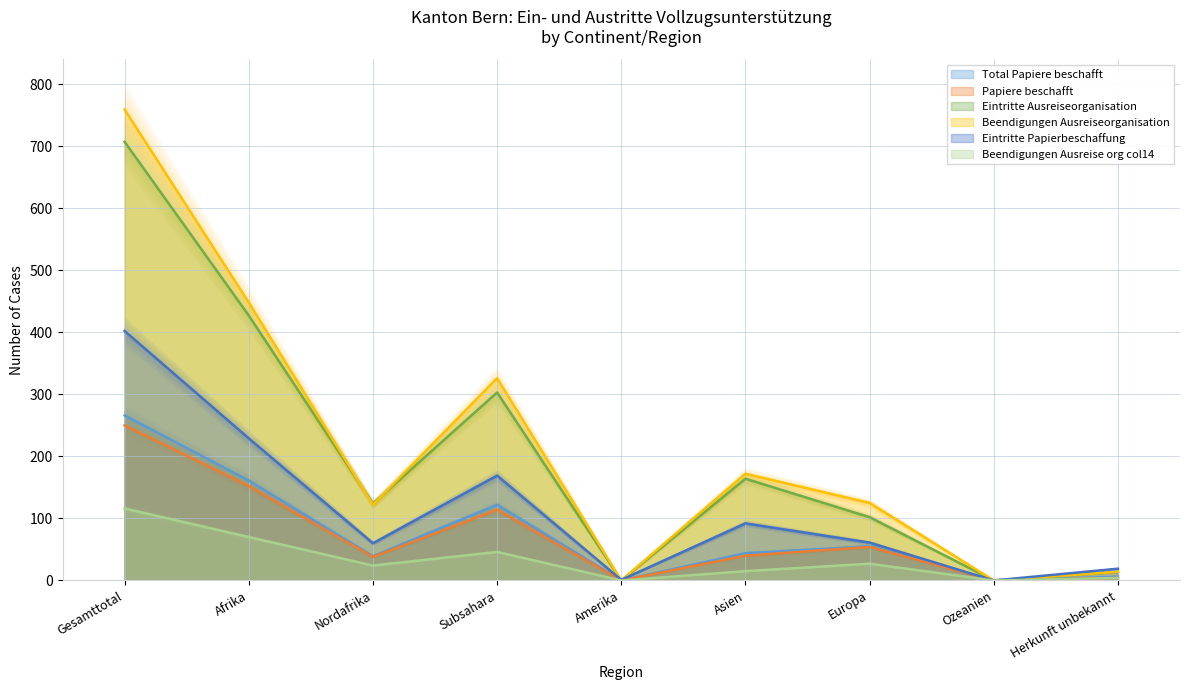

Where does the Papiere beschafft series first go above 40?

Gesamttotal